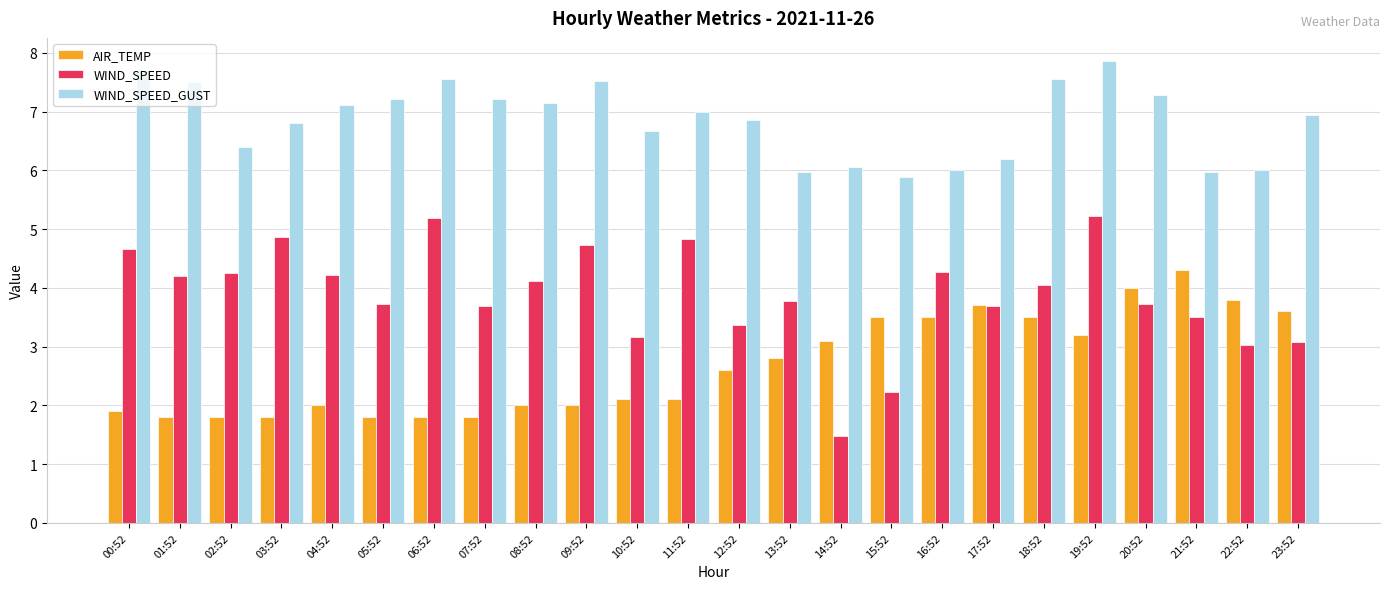

What is the smallest value displayed?

1.5